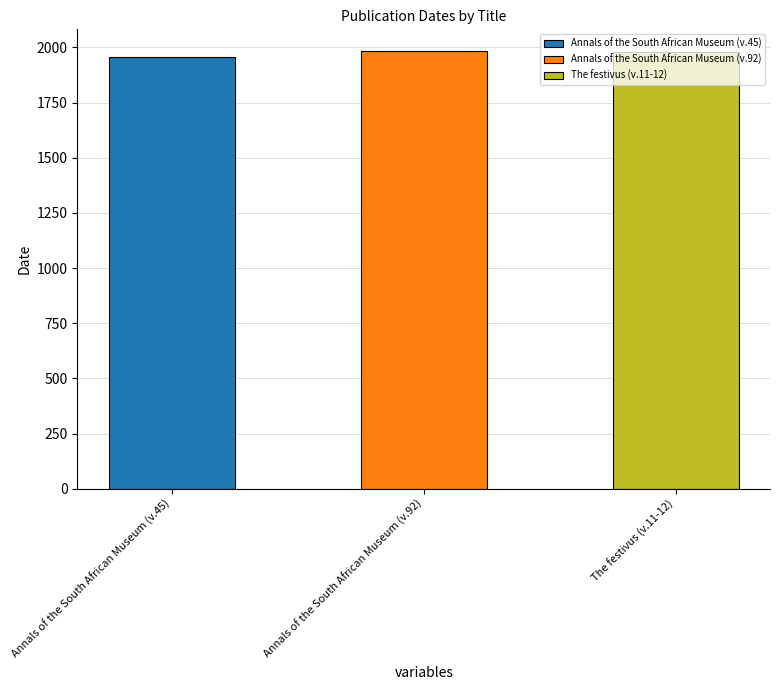

How many categories are shown in the chart?

3